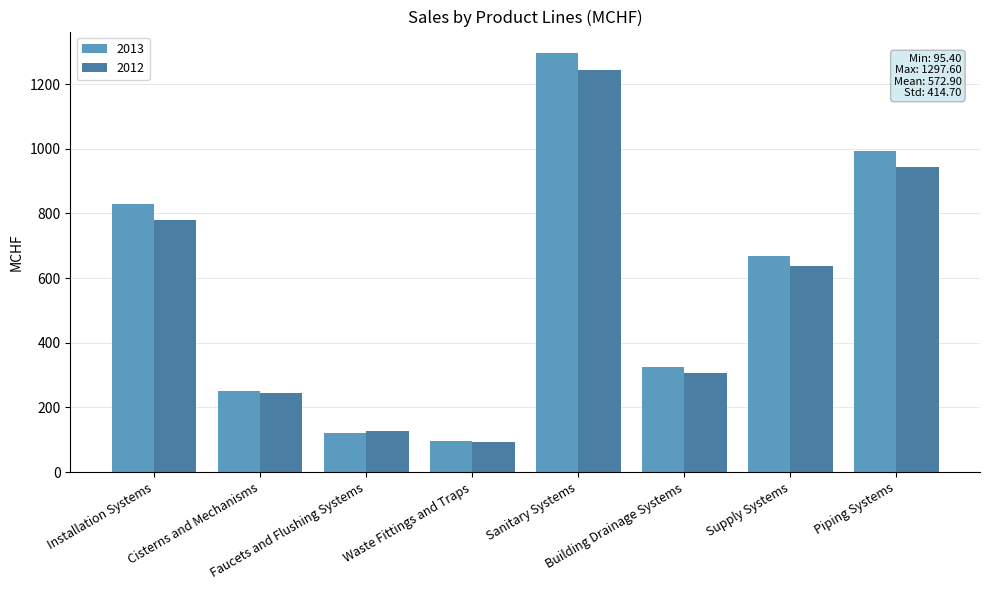

Which series has the largest total across all categories?

2013